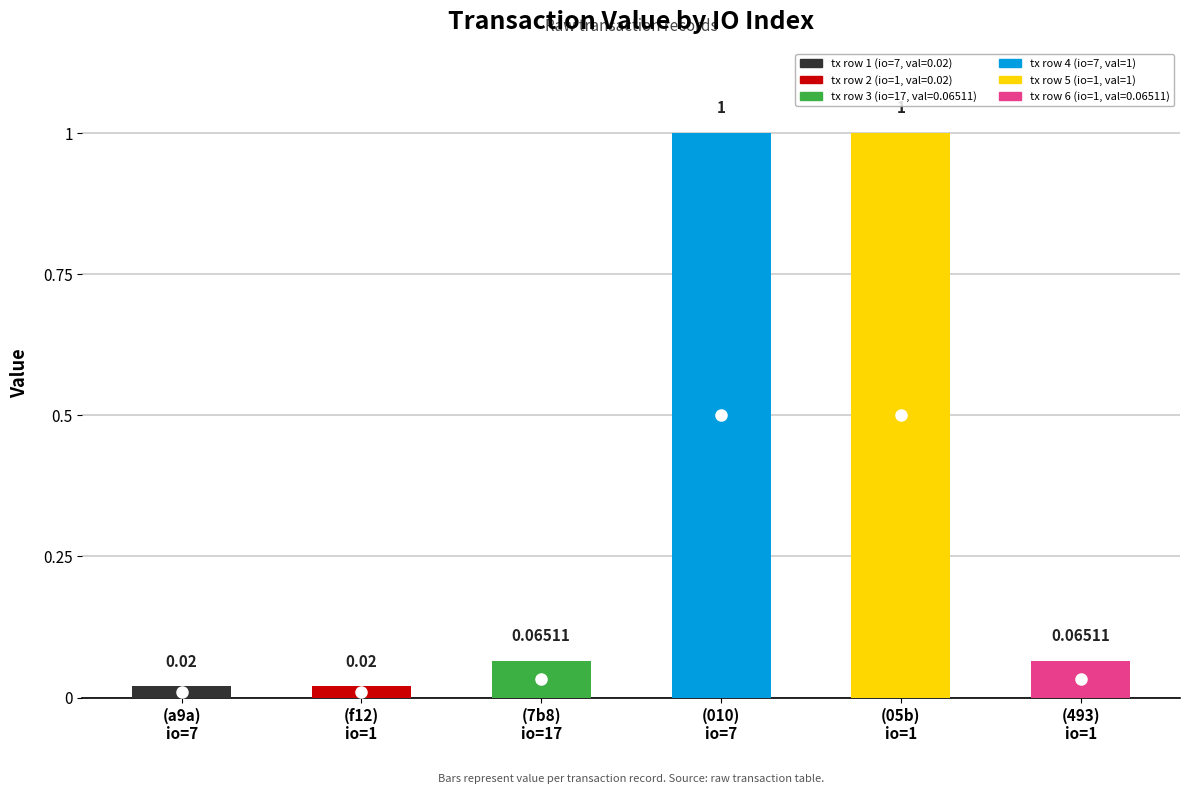

What is the label of the 4th bar from the left?

7